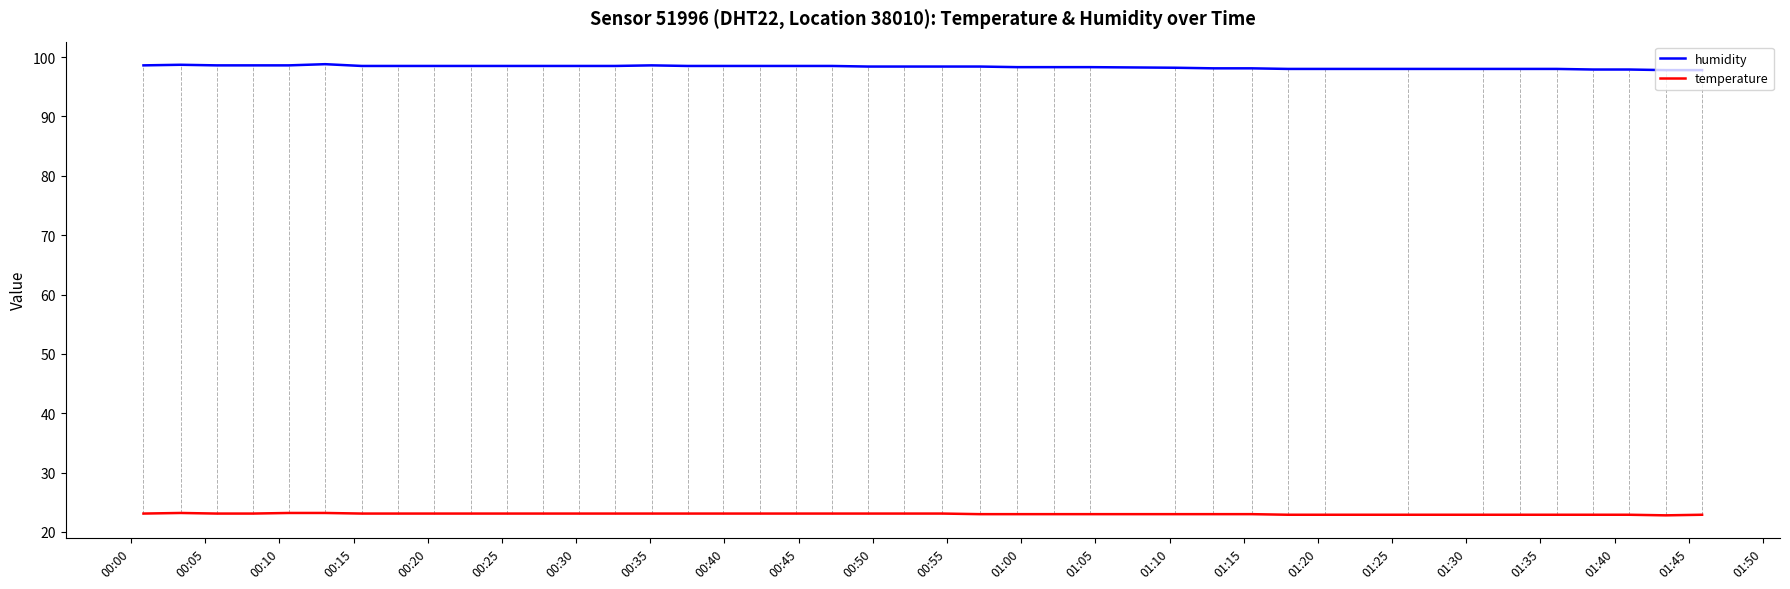

Which series has the largest total across all categories?

humidity